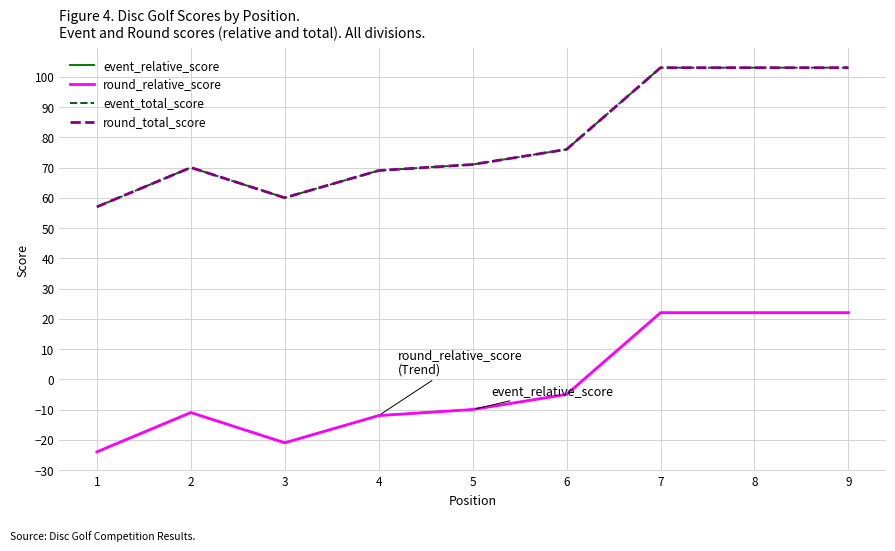

At which category is the sum across all series the highest?

7